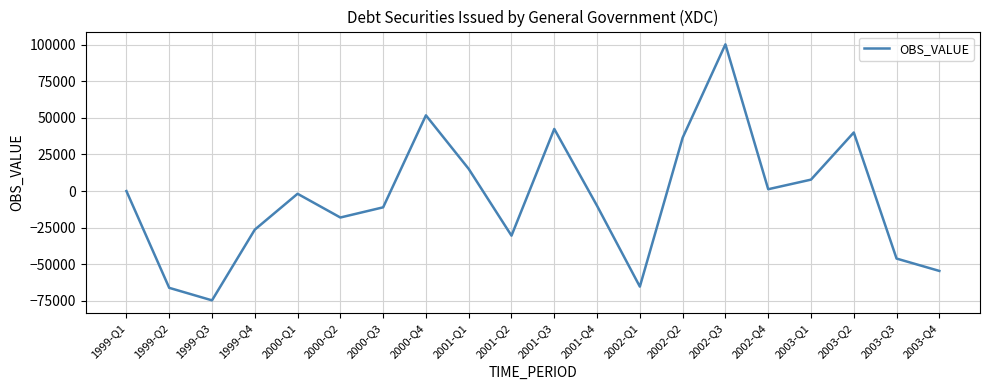

What is the difference between the second highest and minimum values?

126420.0